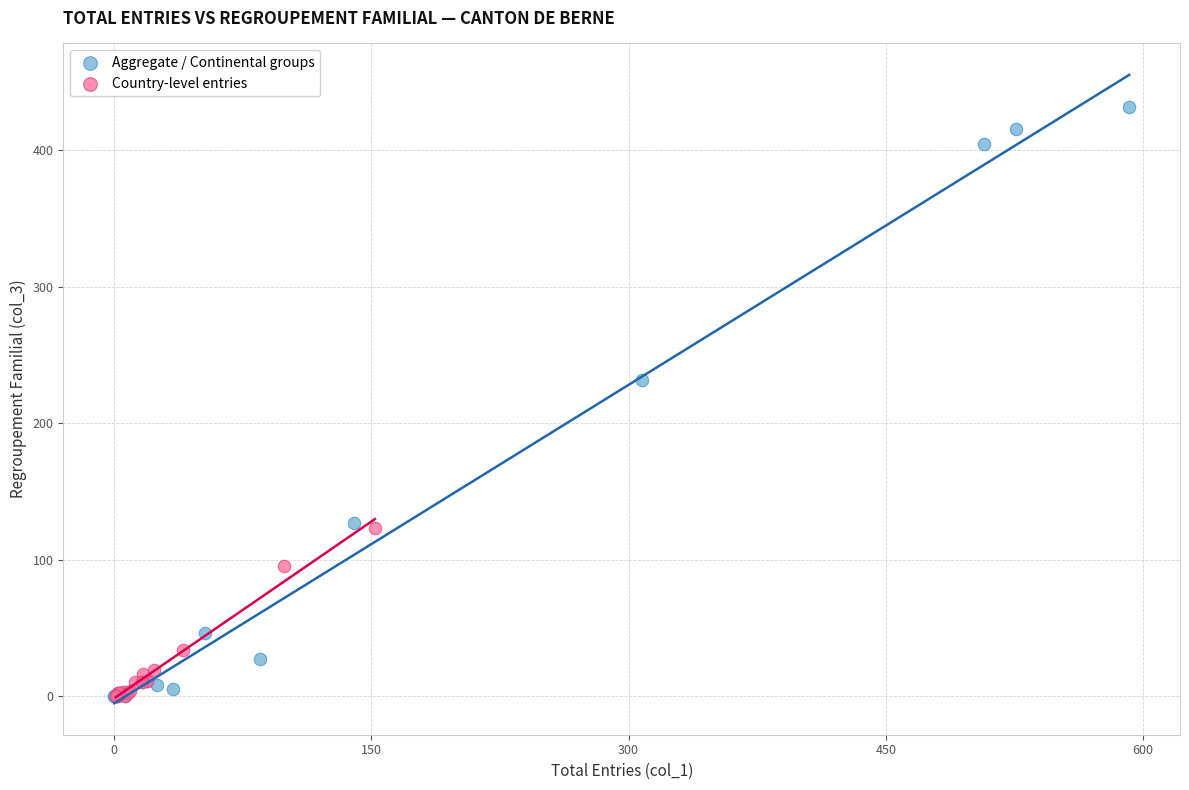

Which series reaches the maximum Y coordinate?

Aggregate / Continental groups